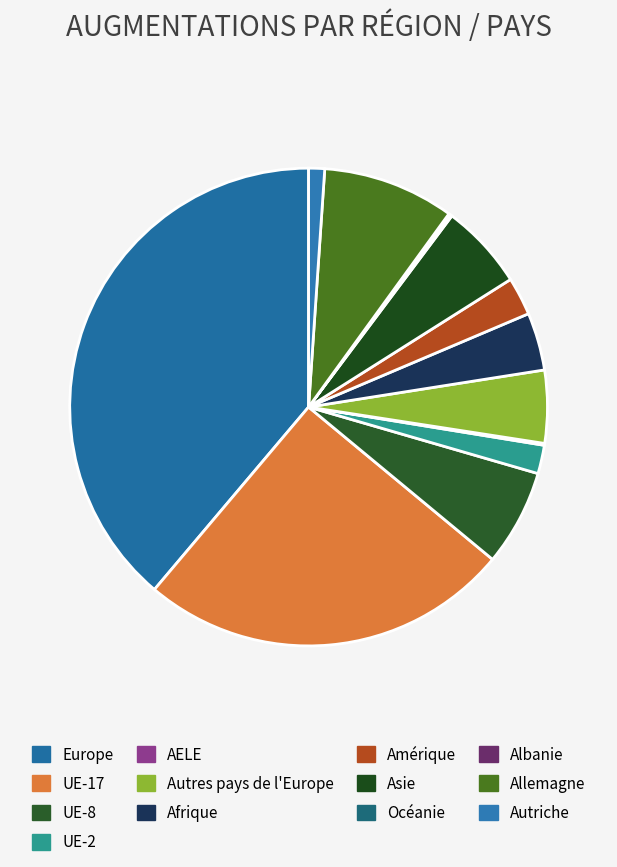

What percentage is NOT represented by Albanie?

99.9%